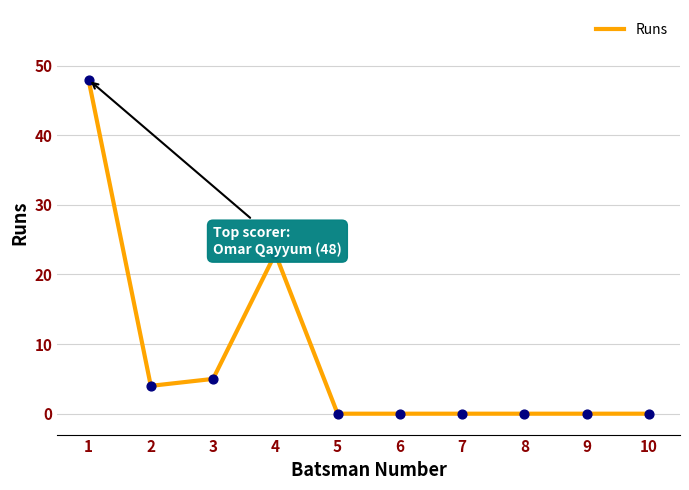

What is the ratio of the value at 4 to the value at 3?

4.6